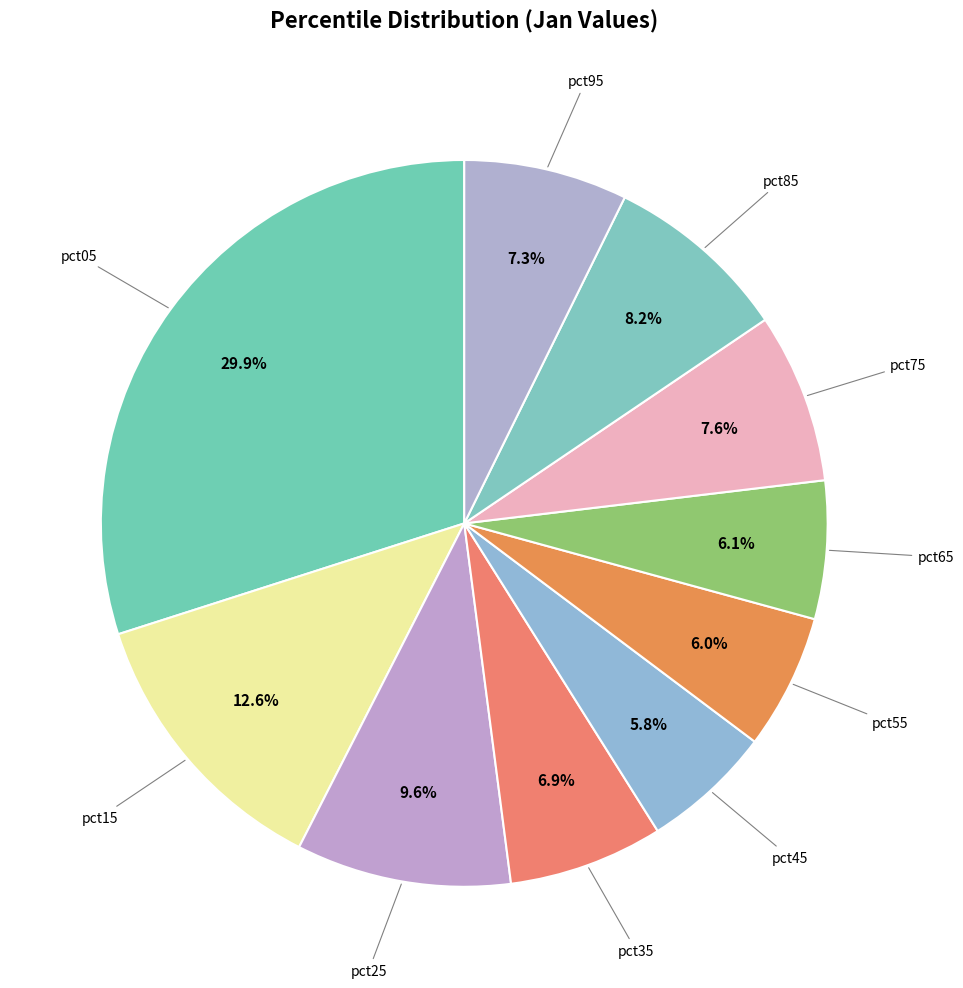

Between pct85 and pct35, which is larger?

pct85